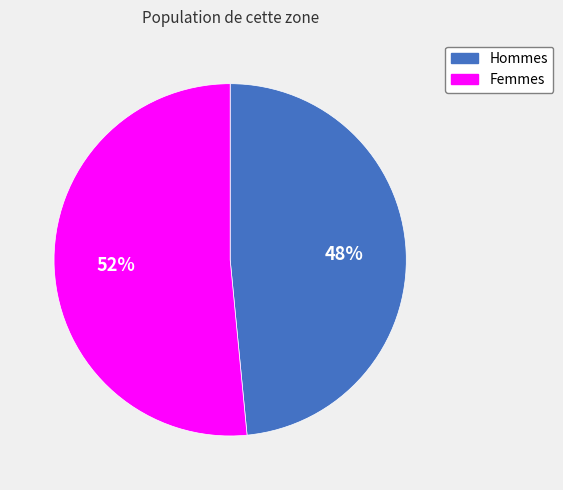

To the nearest percent, what is the average slice percentage?

50%